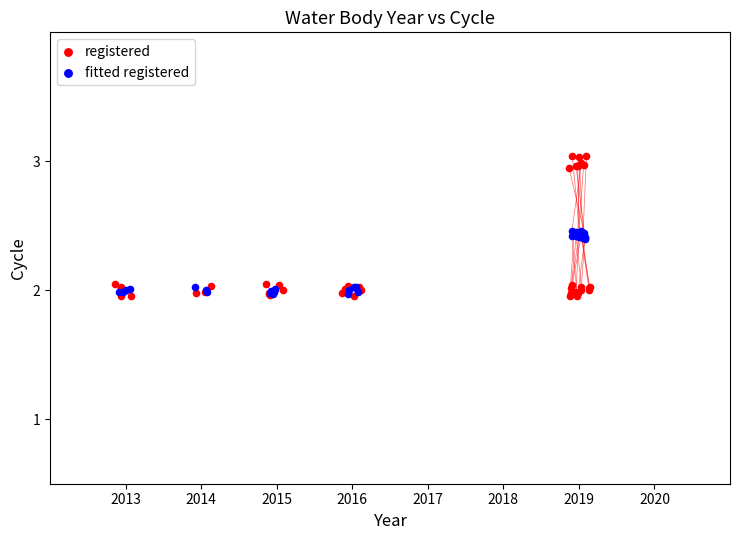

Which series reaches the maximum Y coordinate?

registered